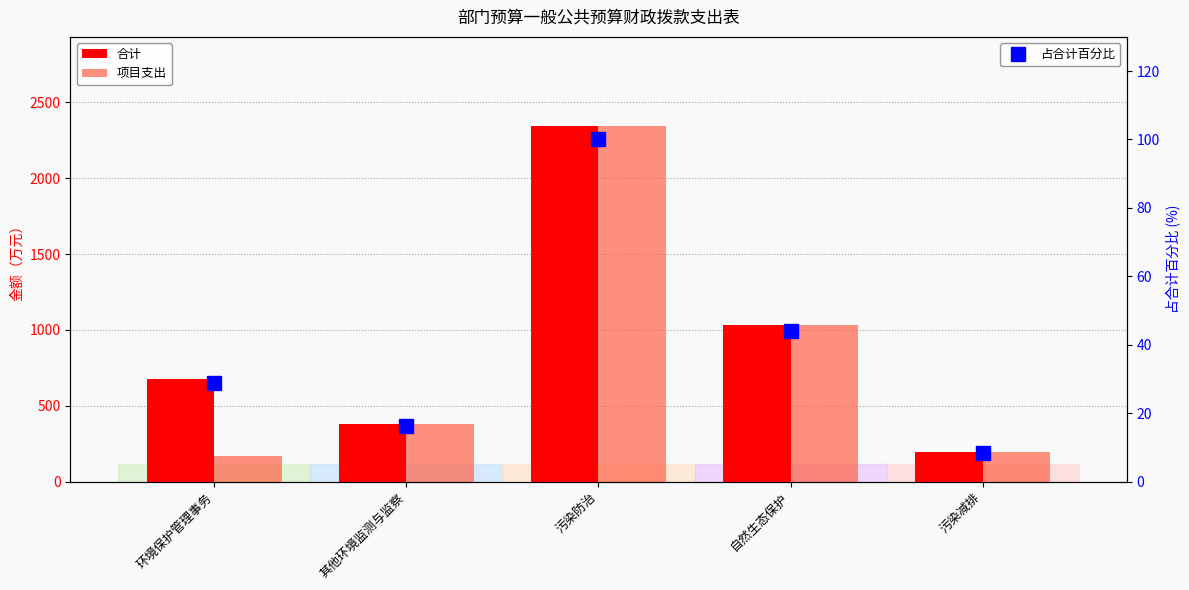

The 合计 series shows 2345.6 at 污染防治. True or false?

True